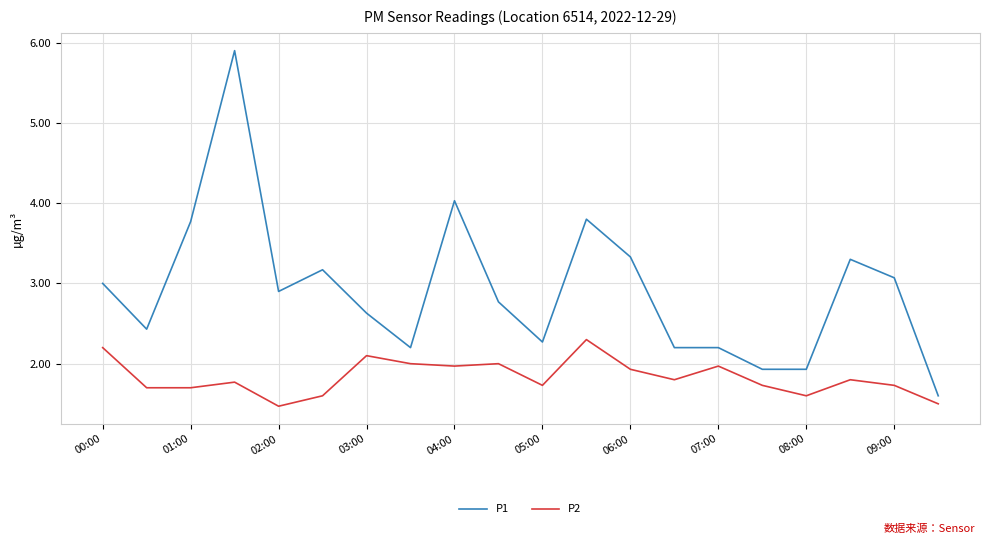

How many lines are shown in the chart?

2